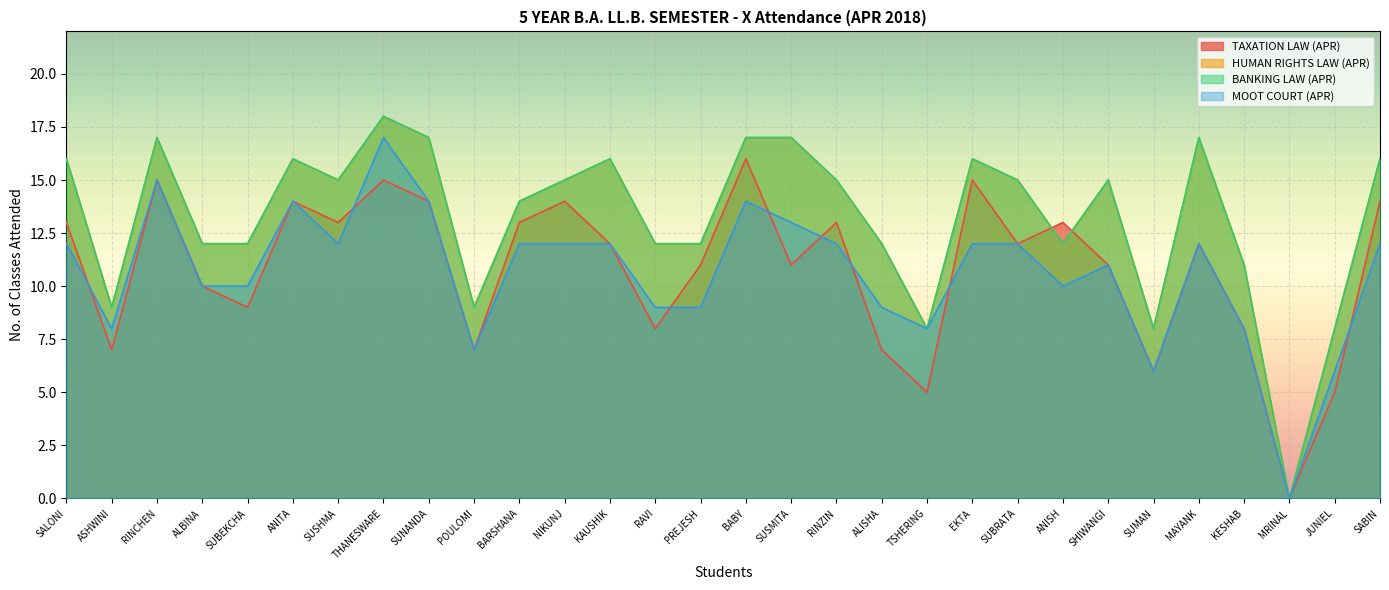

What is the label of the 29th point from the left?

JUNIEL